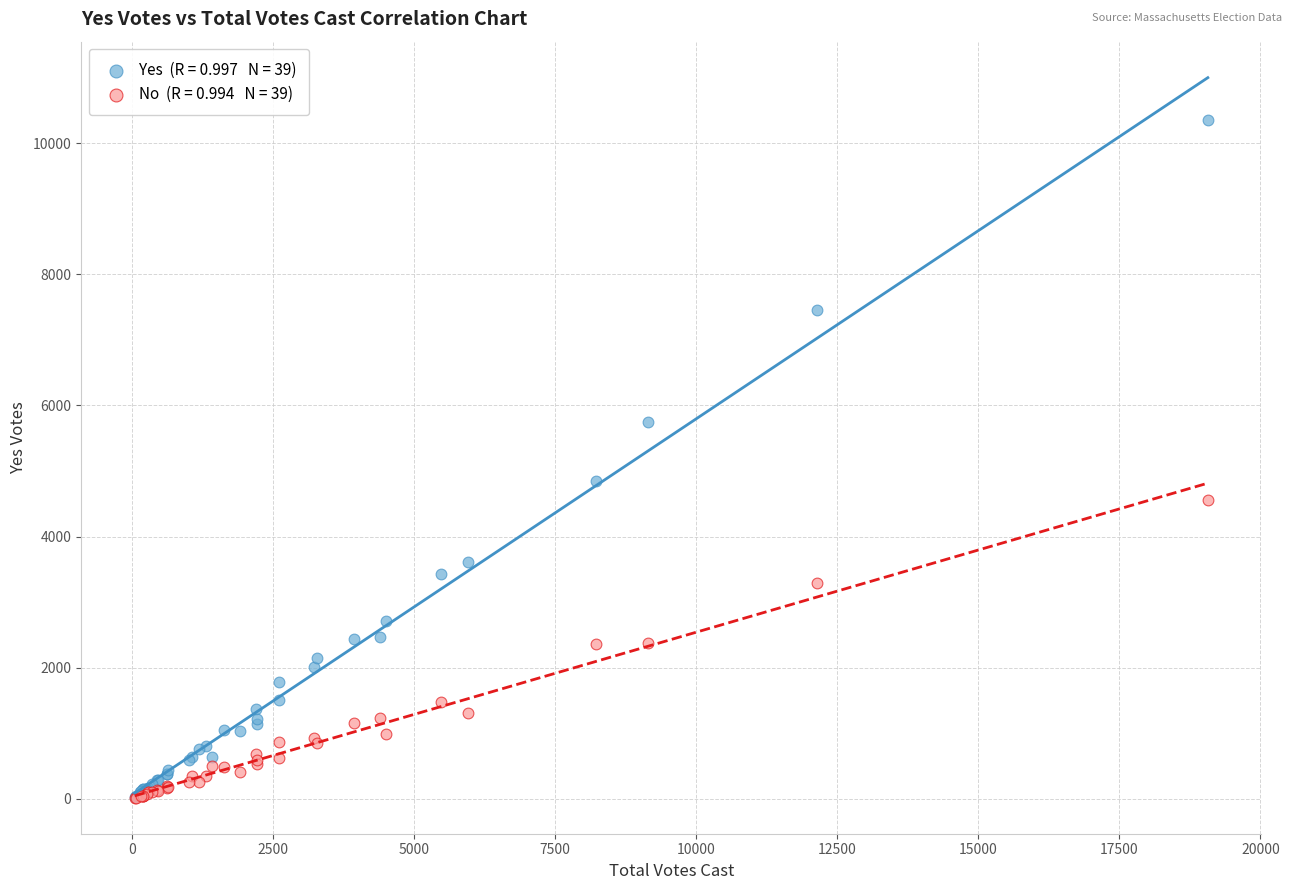

Across all series, what Y value is closest to 5182?

4851